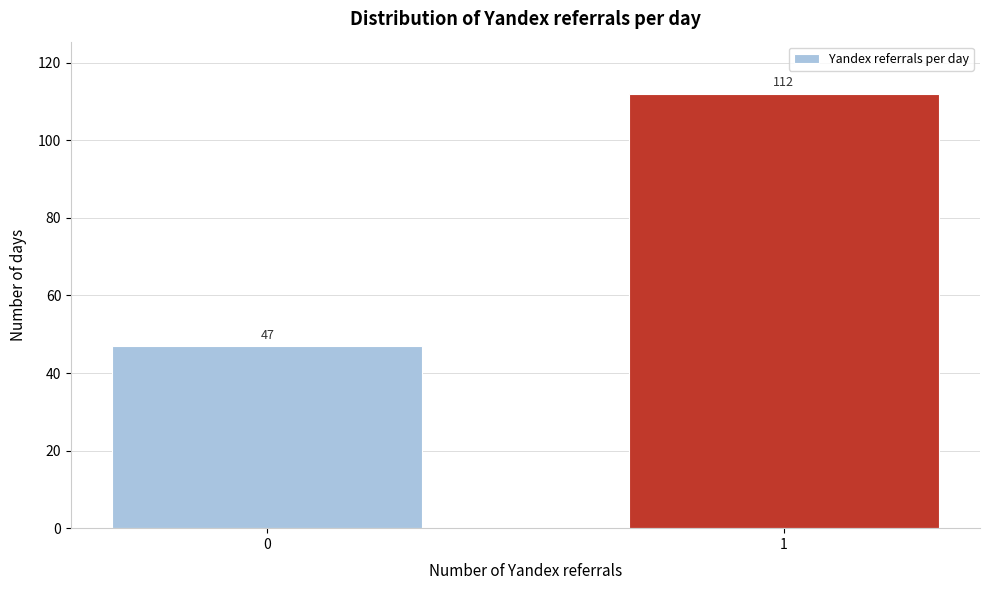

Reading left to right, what are all the values shown in this chart?

0=47	1=112